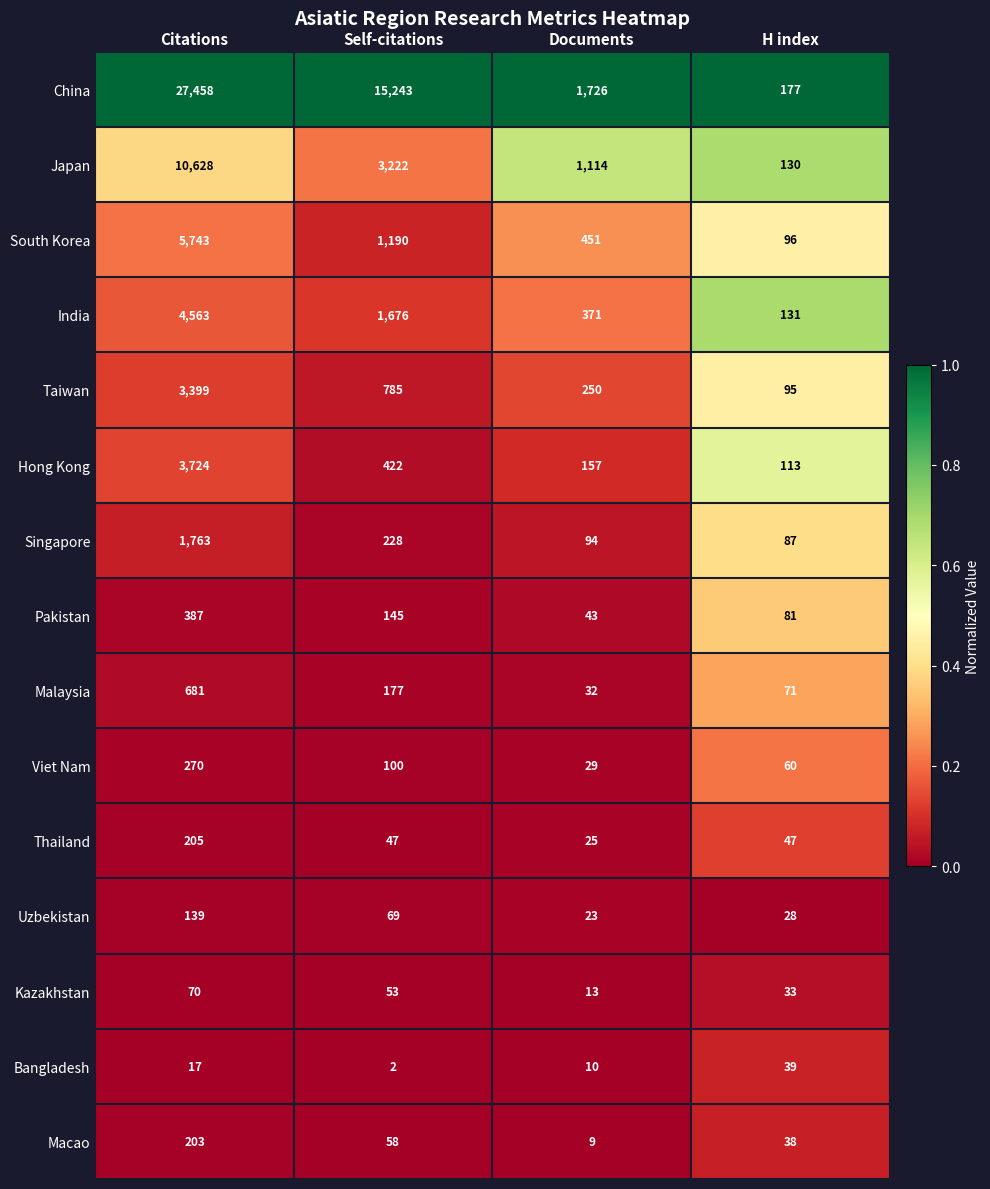

What is the total value across all series at Self-citations?

23417